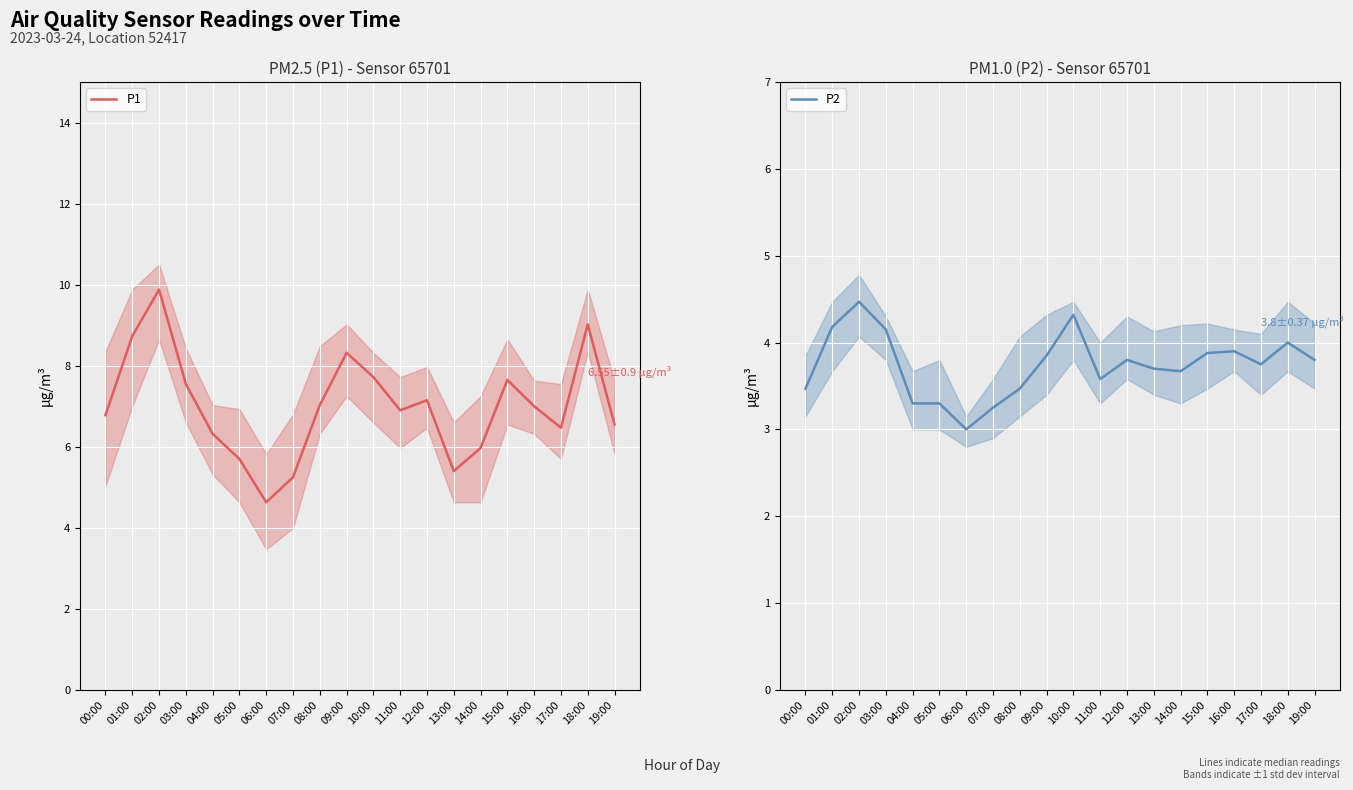

The value of P2 at 11:00 is 3.6. True or false?

True